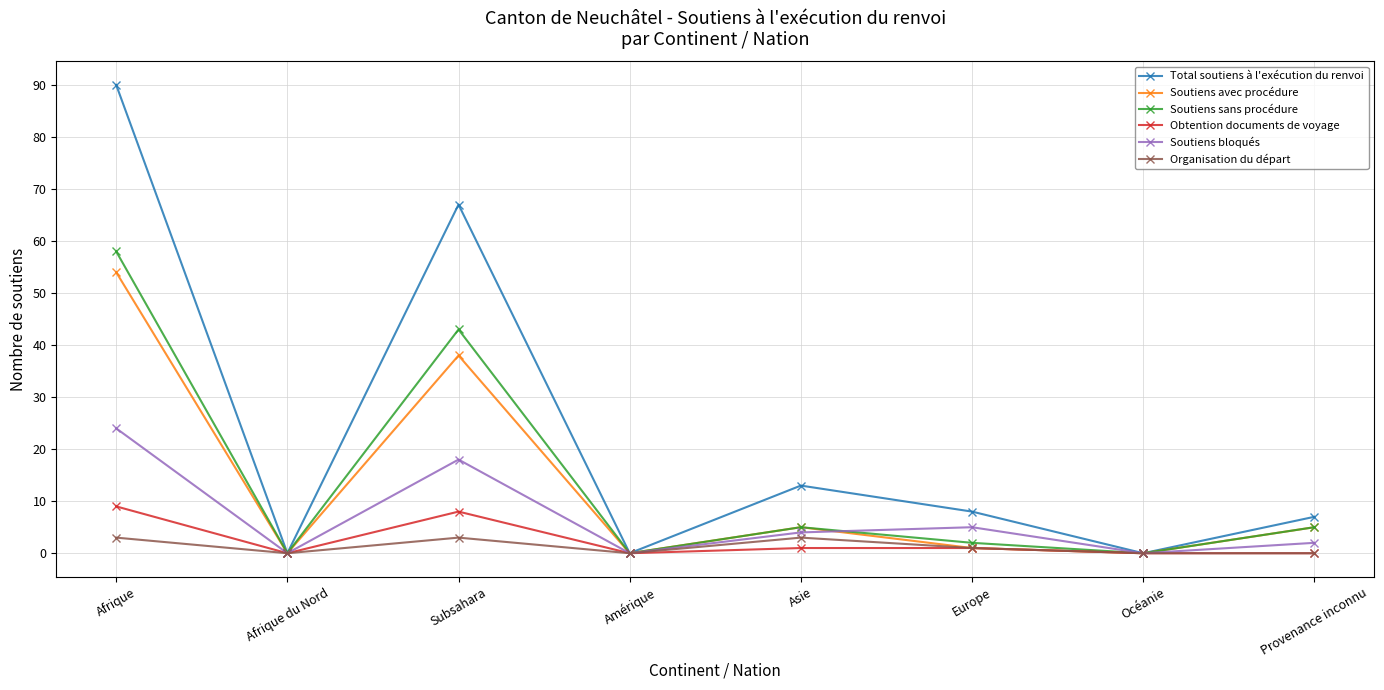

What is the total value across all series at Asie?

31